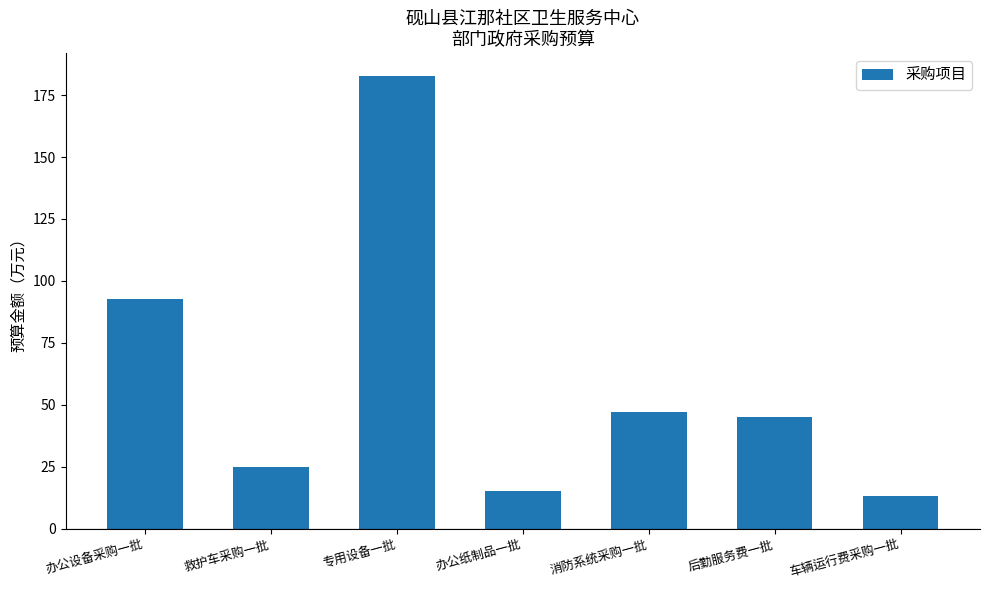

Rank the categories by value from highest to lowest.

专用设备一批, 办公设备采购一批, 消防系统采购一批, 后勤服务费一批, 救护车采购一批, 办公纸制品一批, 车辆运行费采购一批